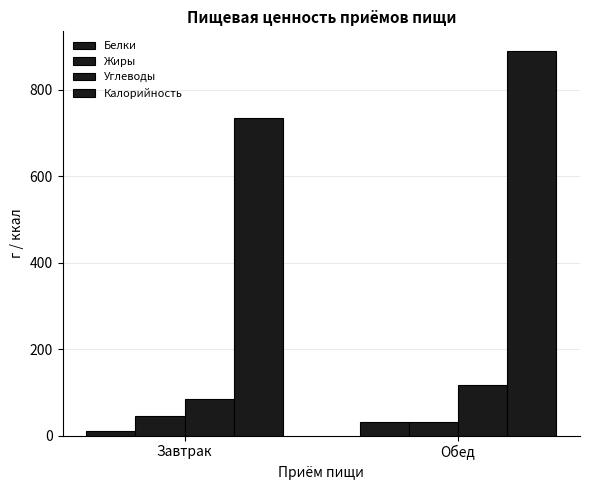

How many data points in Жиры are less than 45?

1